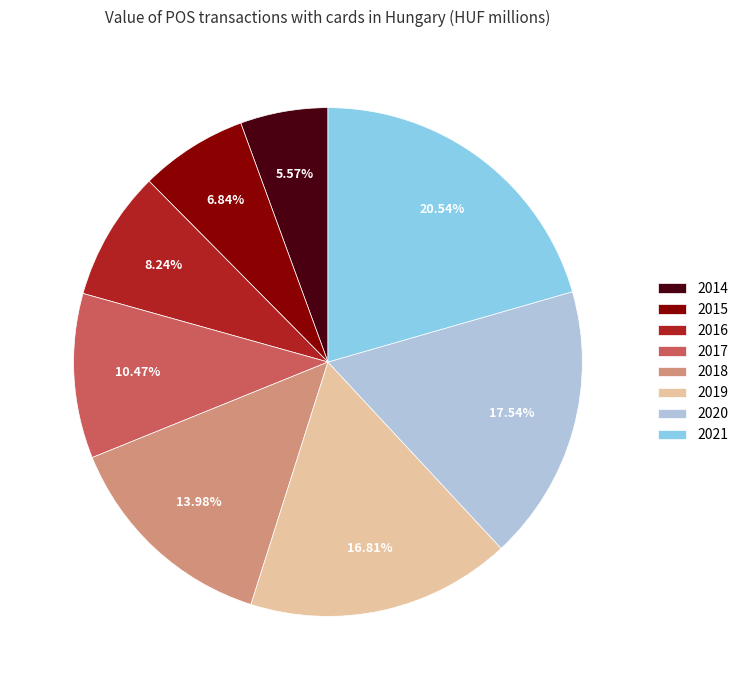

What is the smallest slice in the pie chart?

2014